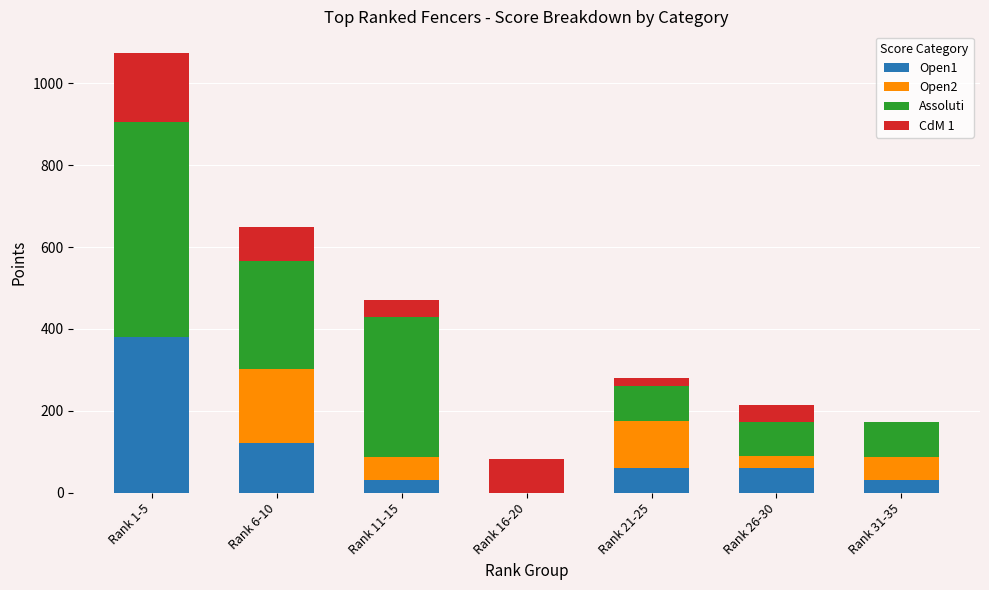

How many positive values does the Open1 series have?

6